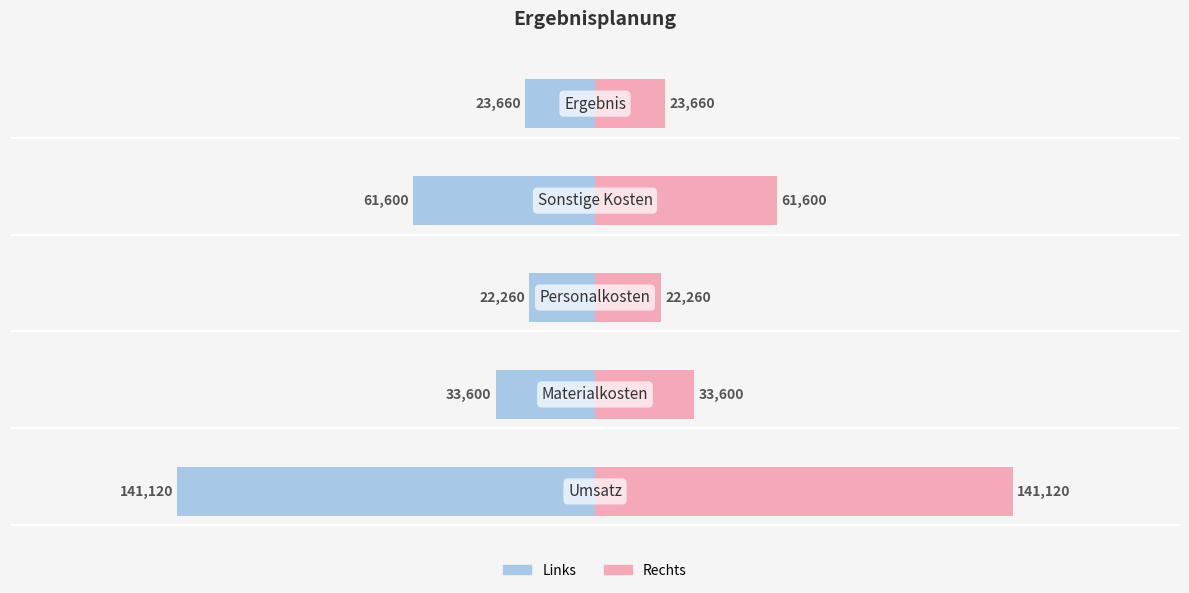

How many values in the Kosten (links) series are below -11?

3